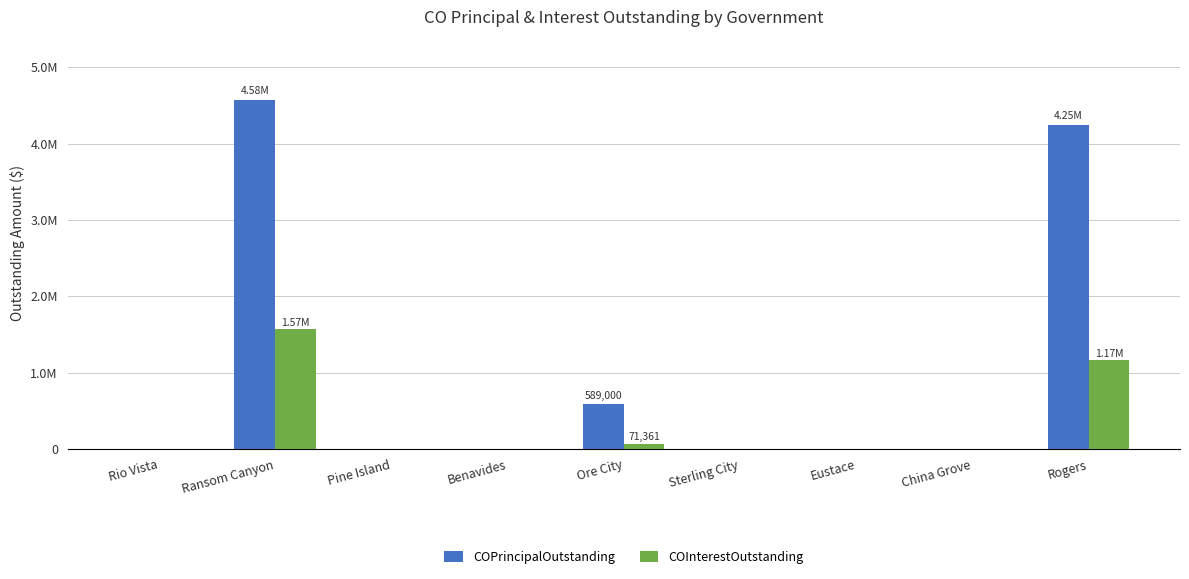

What is the maximum value shown in the chart?

4575000.0